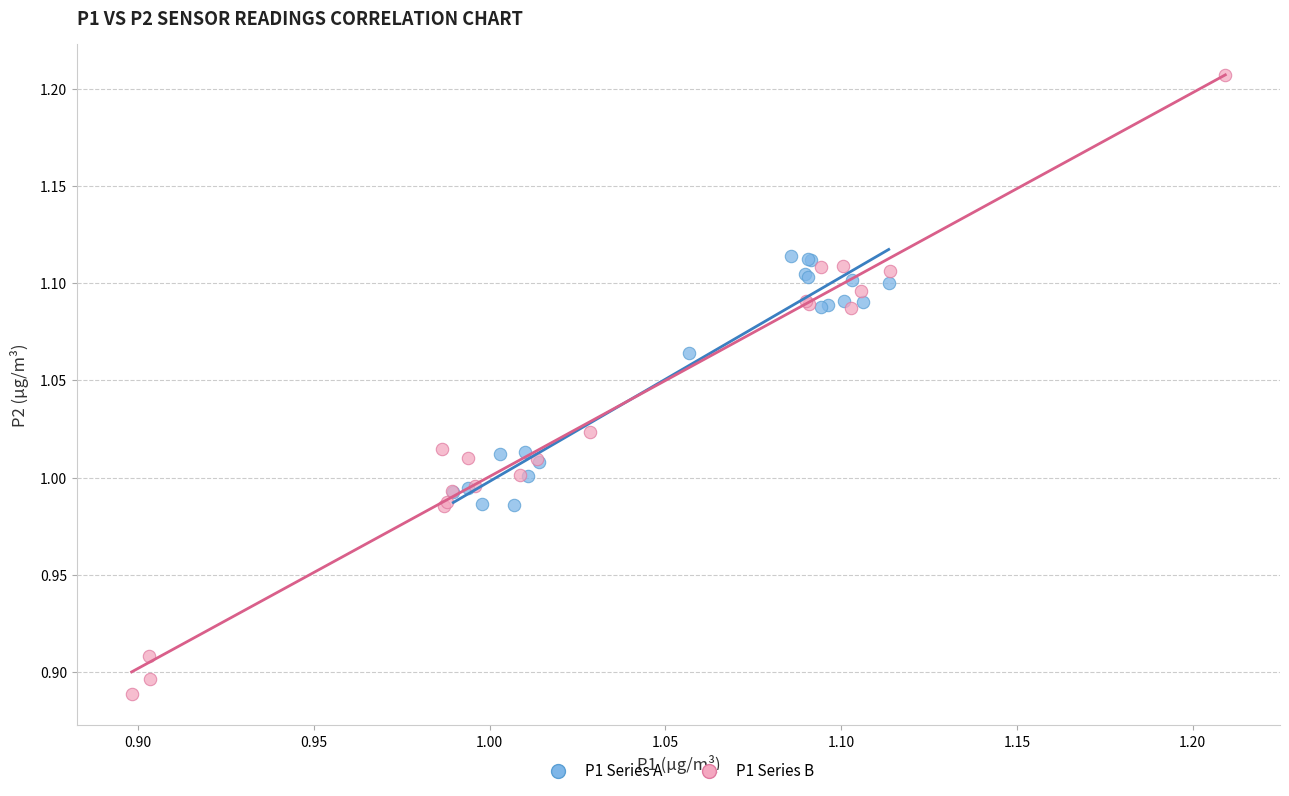

Which series contains the highest Y value?

P1 Series B